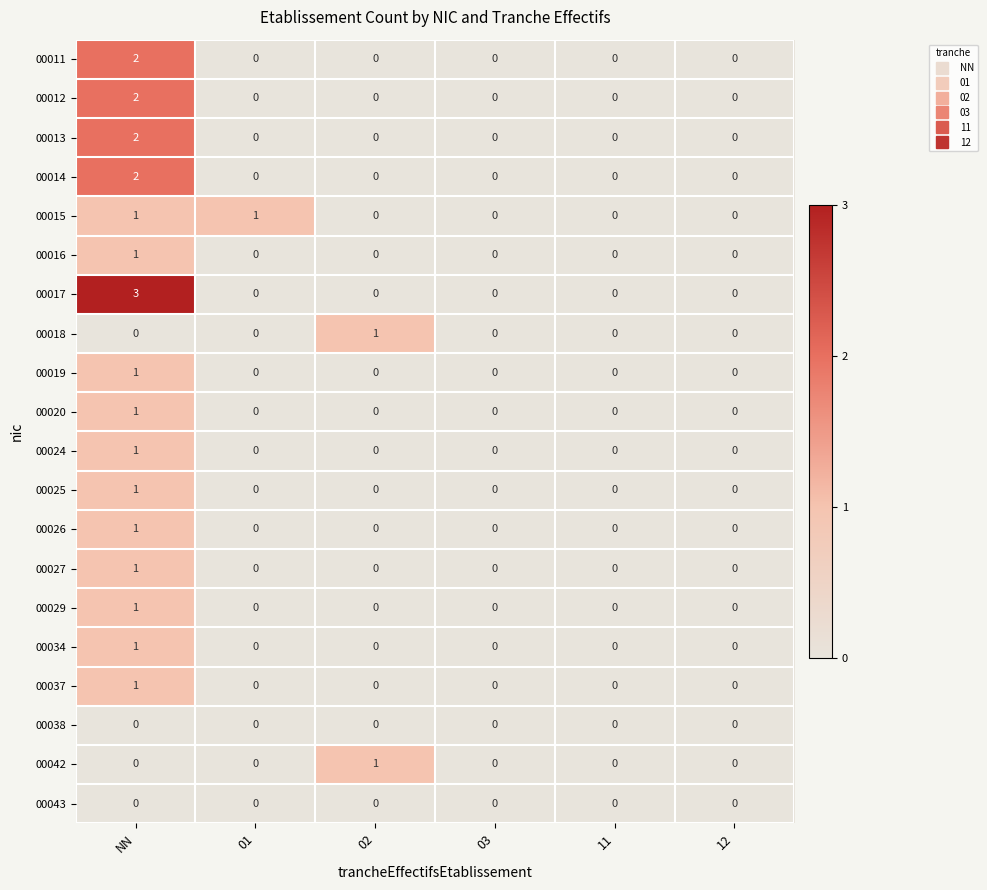

How many series are shown in this chart?

20